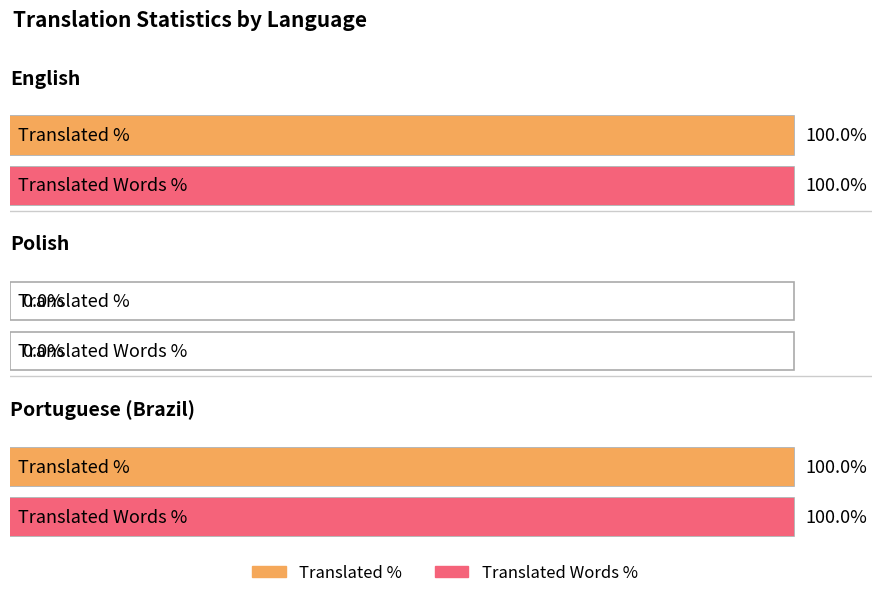

What is the difference between the maximum and minimum values in the translated_chars_percent series?

100